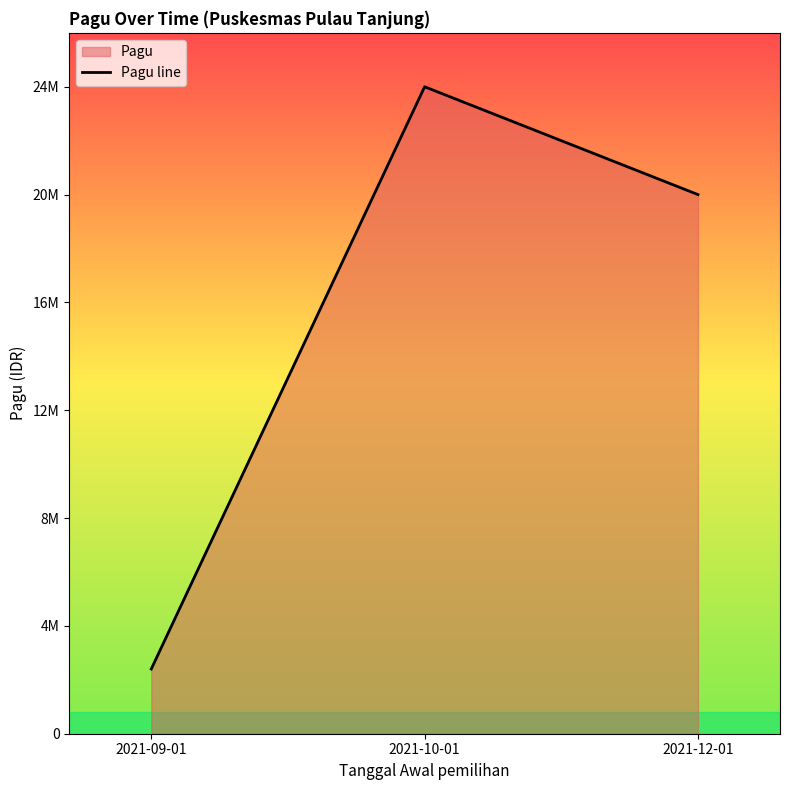

Where does the data first go above 20000000?

2021-10-01